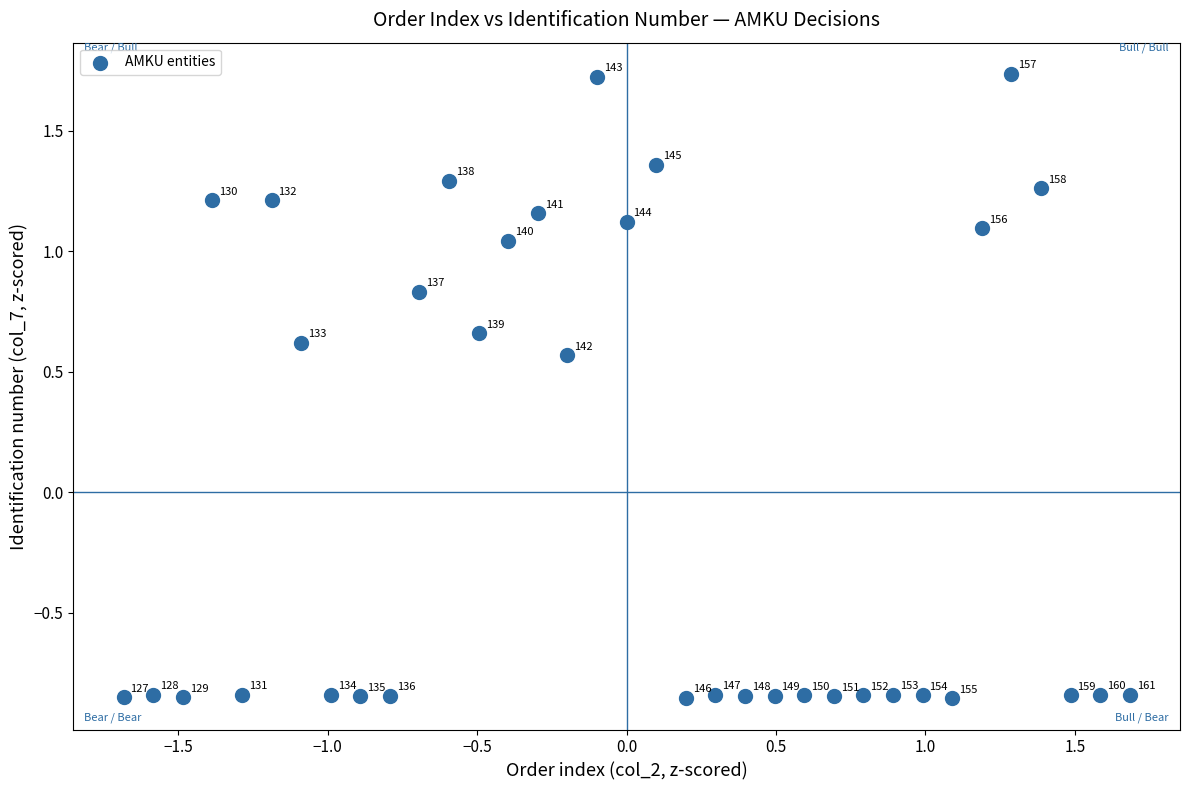

What is the range of Y values (max minus min)?

2.6